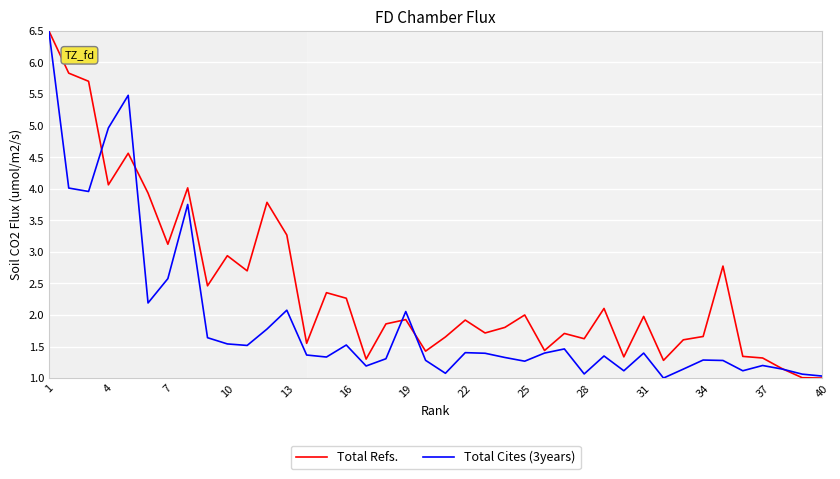

What is the sum of all Total Refs. values?

98.0